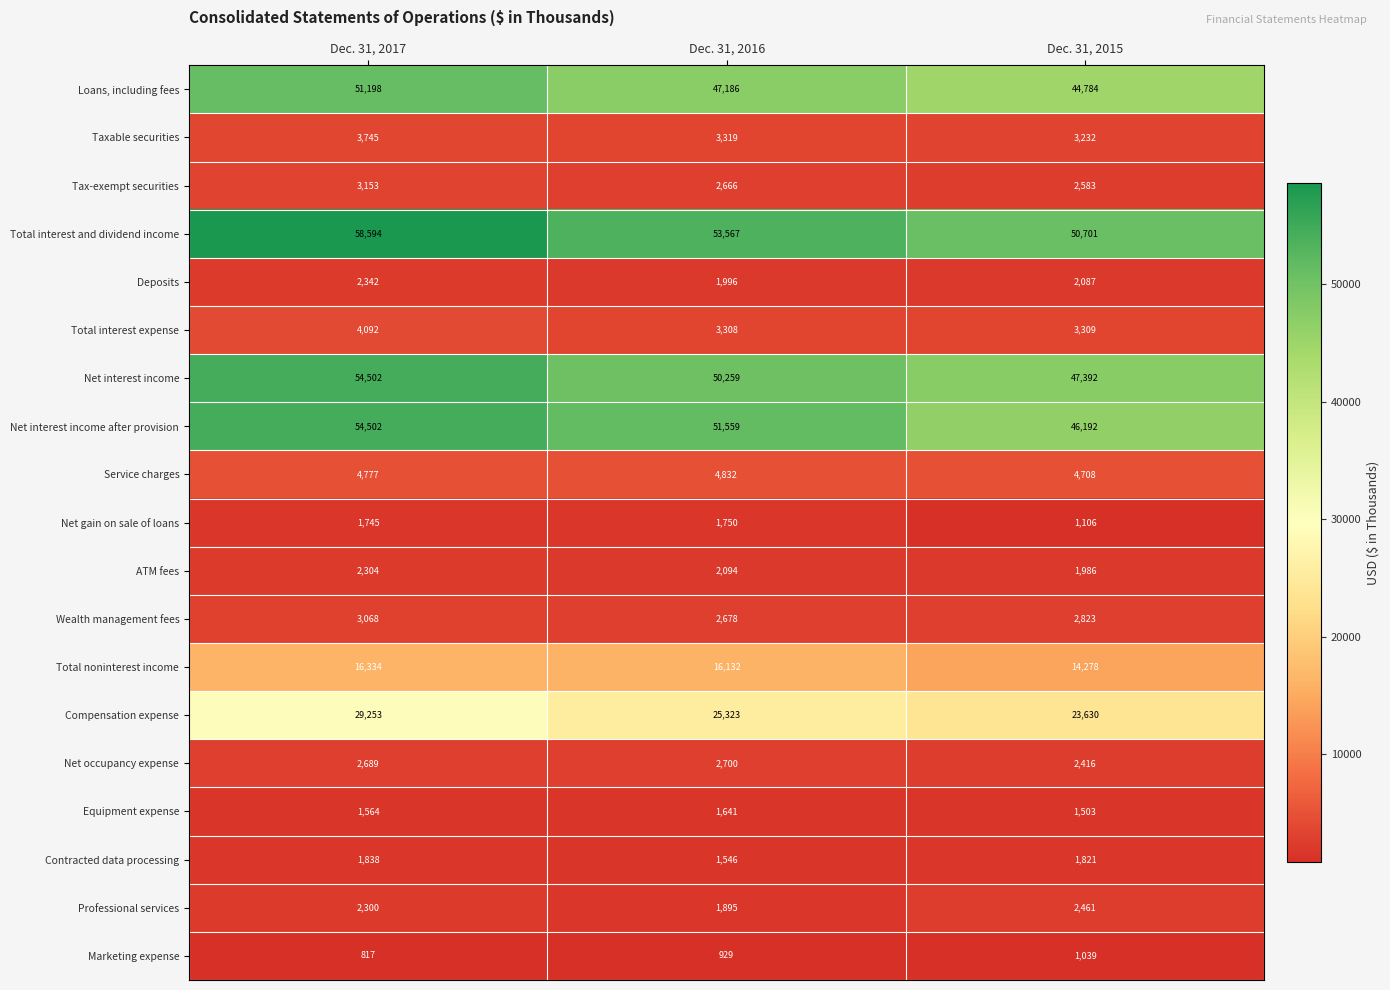

What is the average value of the Deposits series?

2142